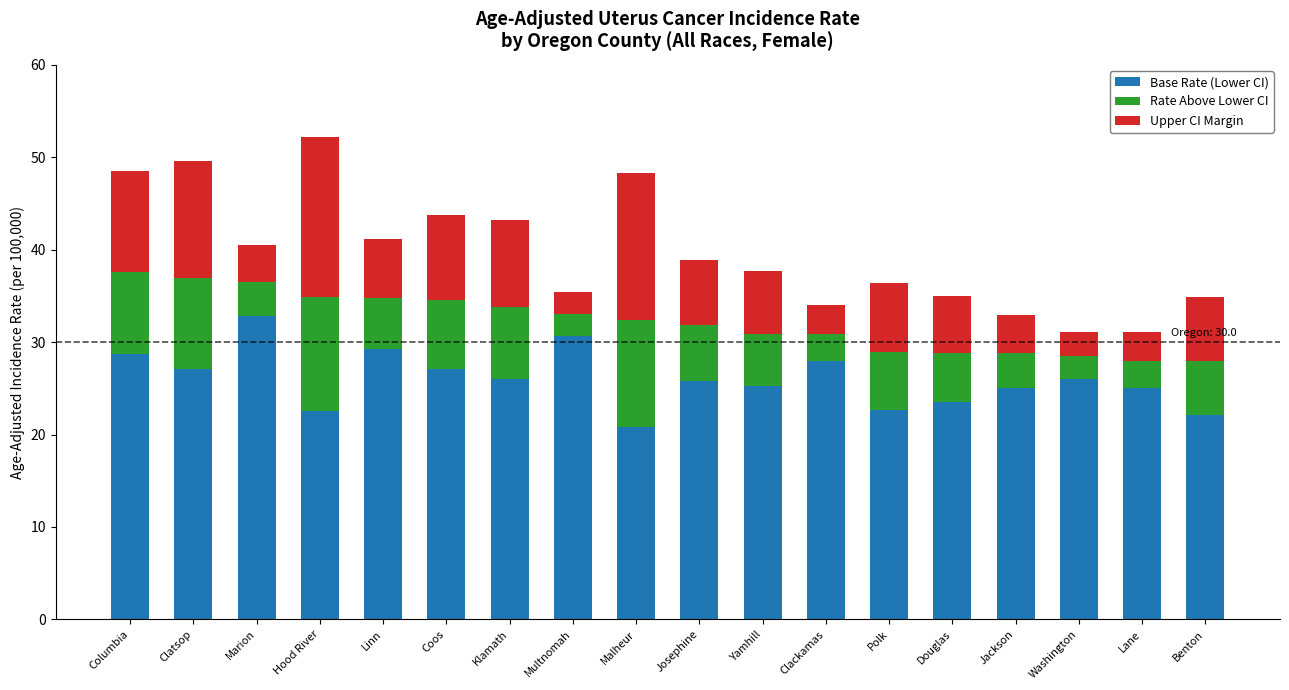

Are the bars horizontal?

No